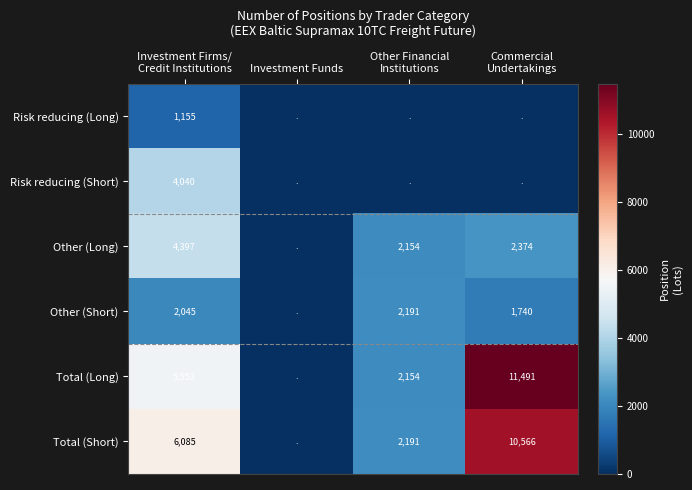

Which category has the highest value across all series?

Commercial
Undertakings